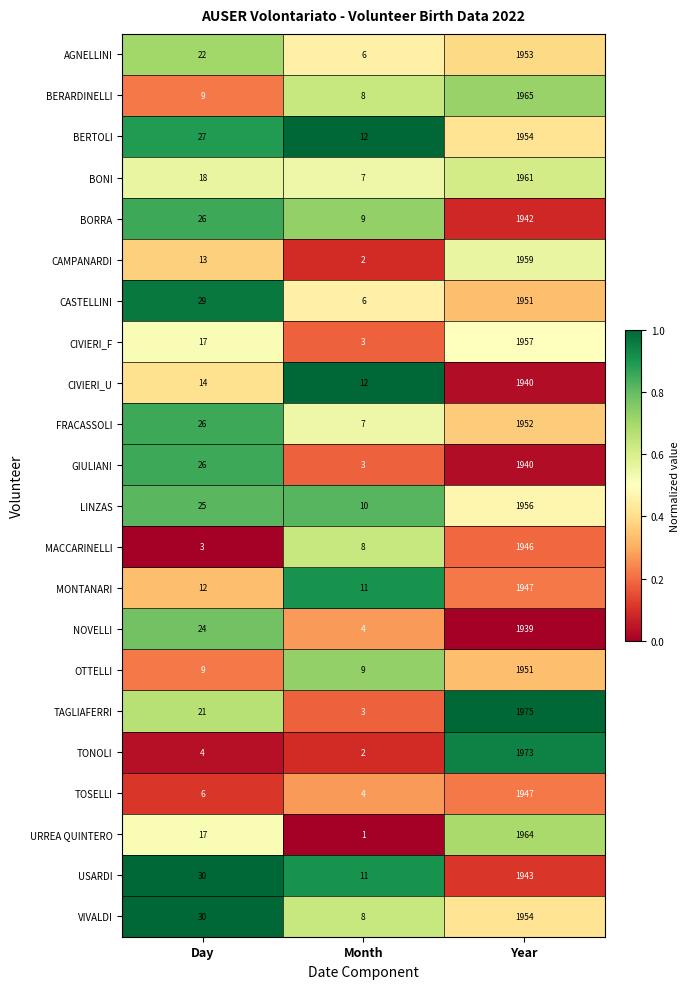

What is the sum of all MONTANARI values?

1970